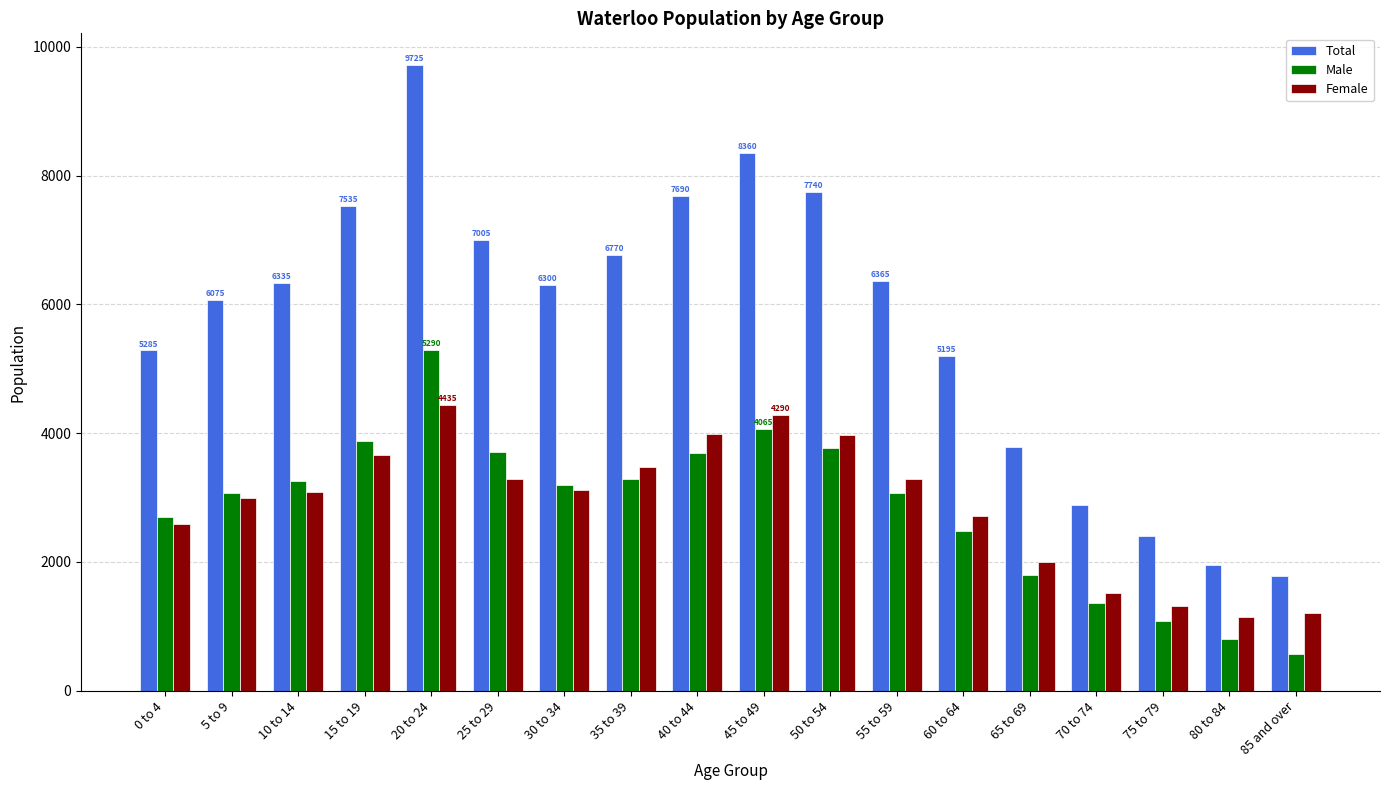

Count the number of data series in this chart.

3